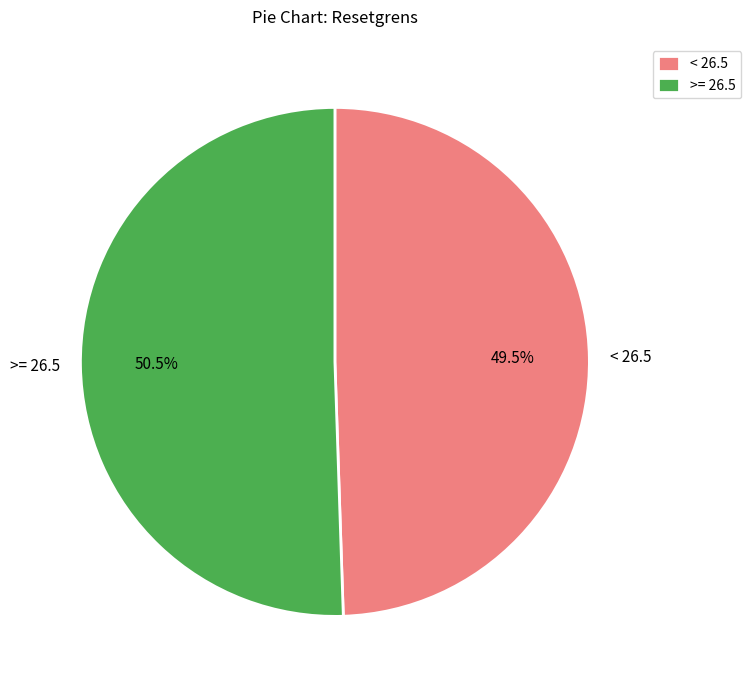

Rank the categories by value from lowest to highest.

< 26.5, >= 26.5